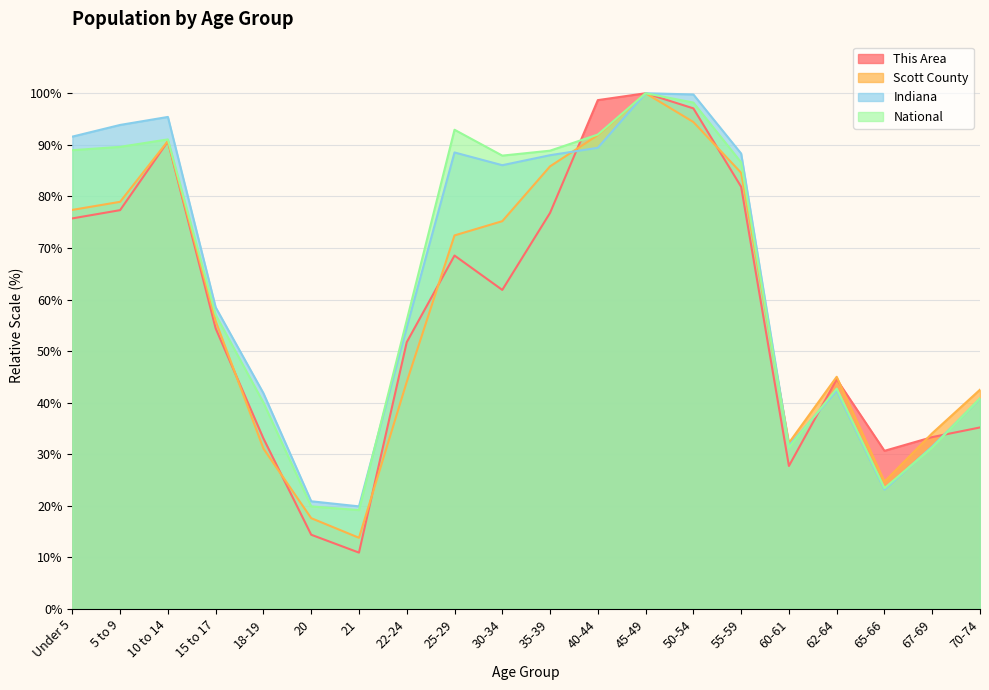

How many lines are shown in the chart?

4